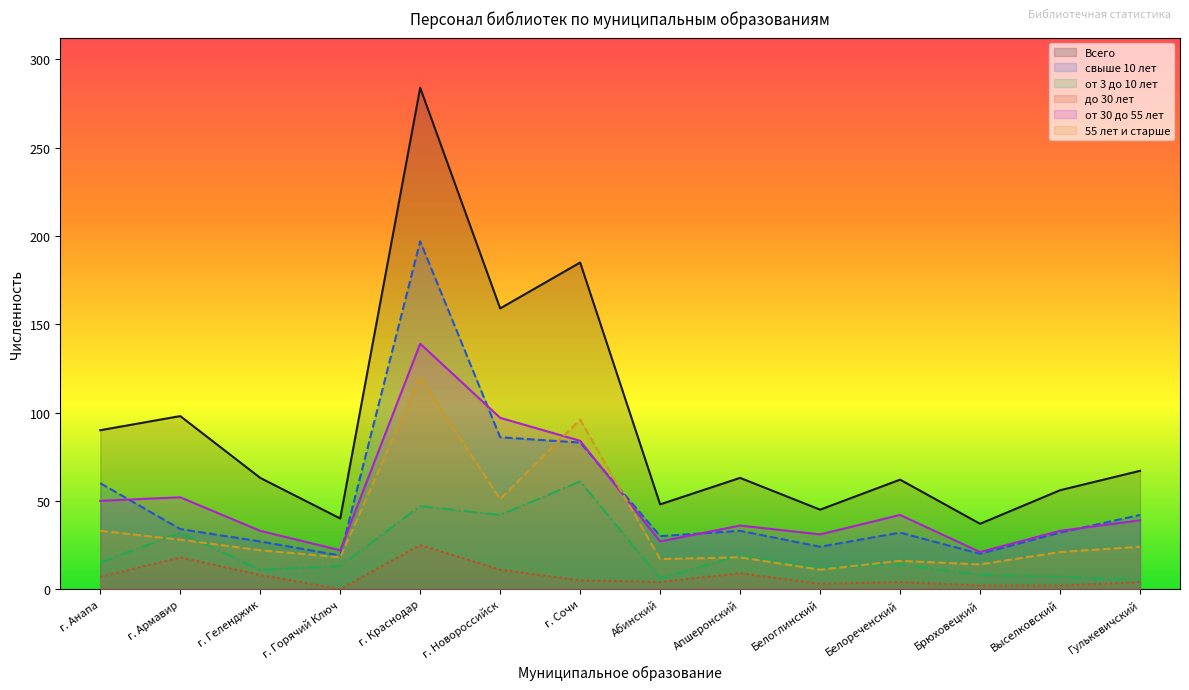

At which label is Всего closest to 160?

г. Новороссийск